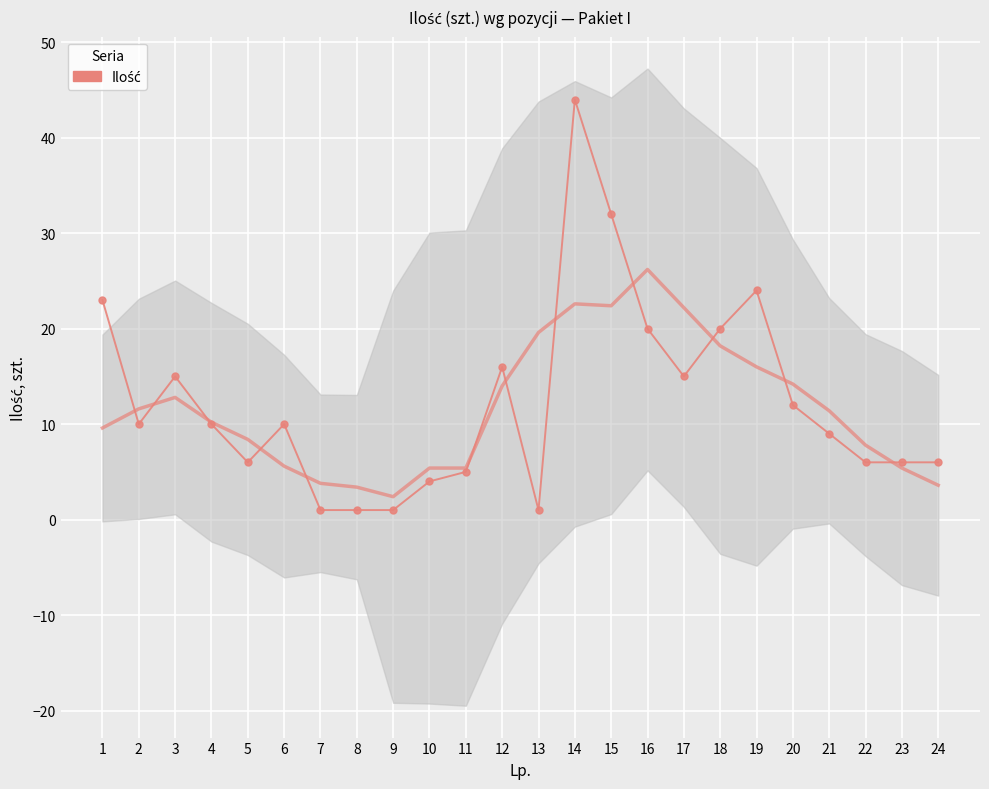

Approximately how many times larger is the value at 1 compared to 19?

1.0